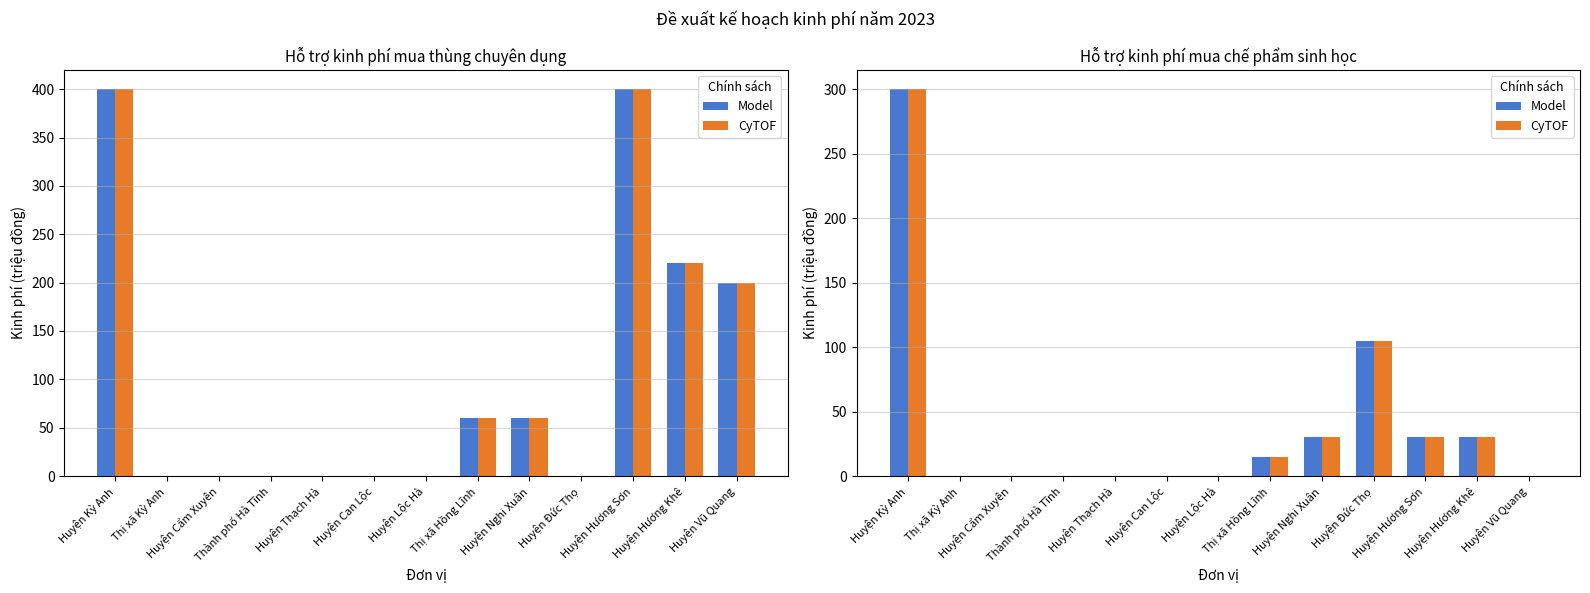

Which series has the largest total across all categories?

Model